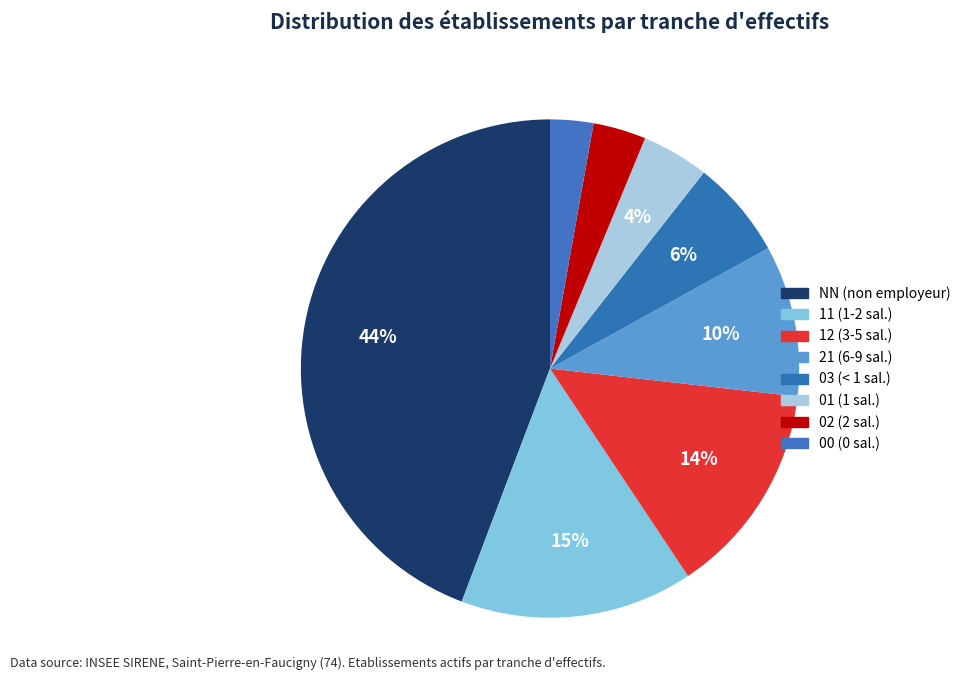

What portion of the pie excludes 01?

95.6%